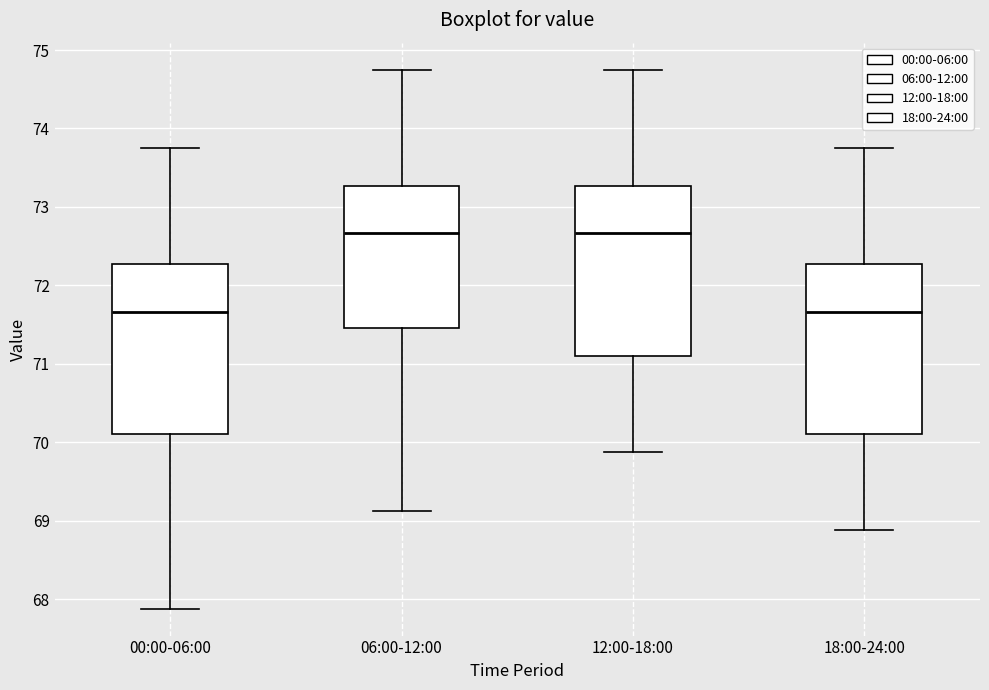

Reading left to right, transcribe this box plot: for each box, give where its median line is, the range the box spans, and where its two whiskers end, as read against the y-axis. The values are not printed on the chart, so give them approximately, as read against the axis.

00:00-06:00: median 71.7, box 70.1 to 72.3, whiskers 67.9 to 73.8
06:00-12:00: median 72.7, box 71.5 to 73.3, whiskers 69.1 to 74.8
12:00-18:00: median 72.7, box 71.1 to 73.3, whiskers 69.9 to 74.8
18:00-24:00: median 71.7, box 70.1 to 72.3, whiskers 68.9 to 73.8